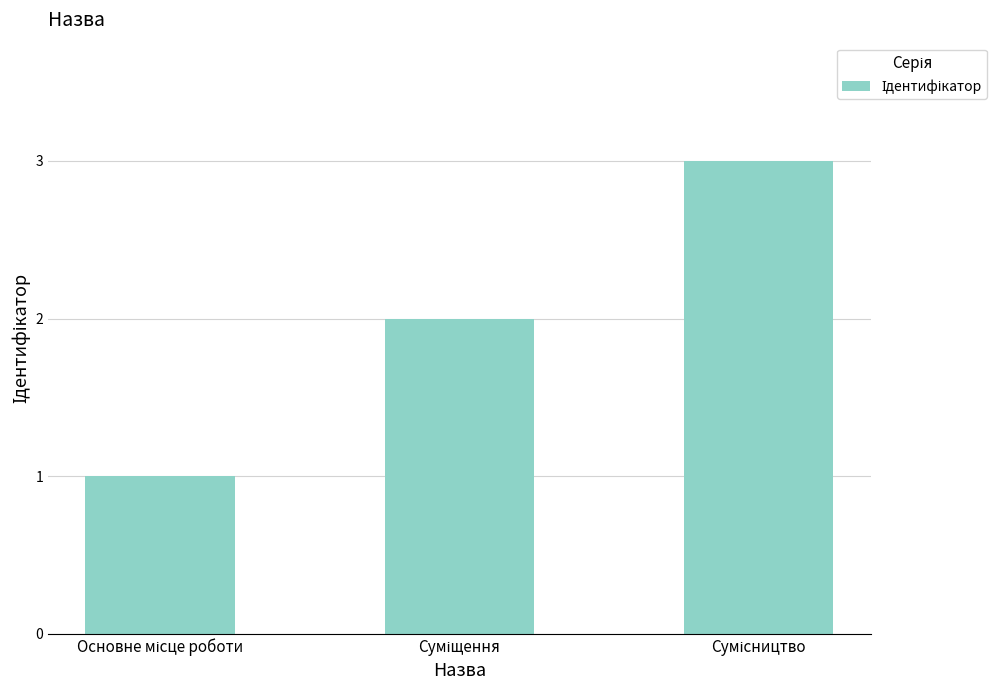

What is the value of the 3rd bar from the left?

3